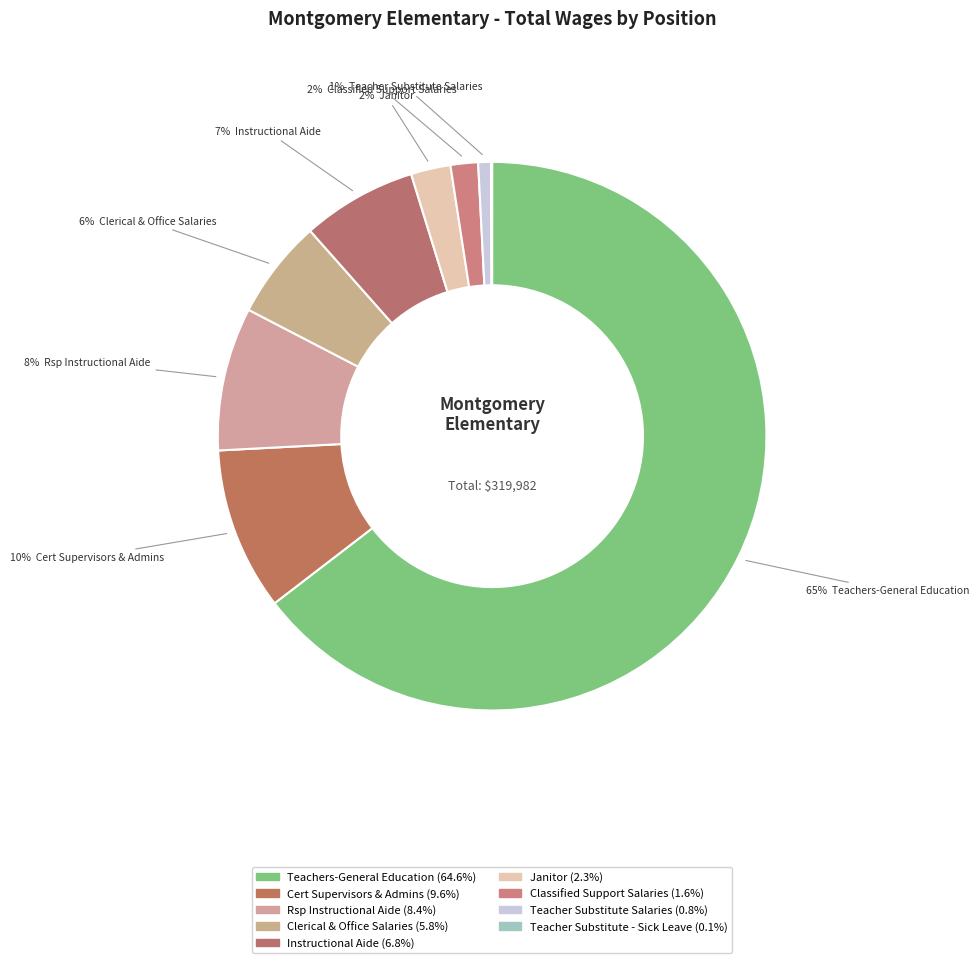

Which category has the smallest portion of the pie?

Teacher Substitute - Sick Leave